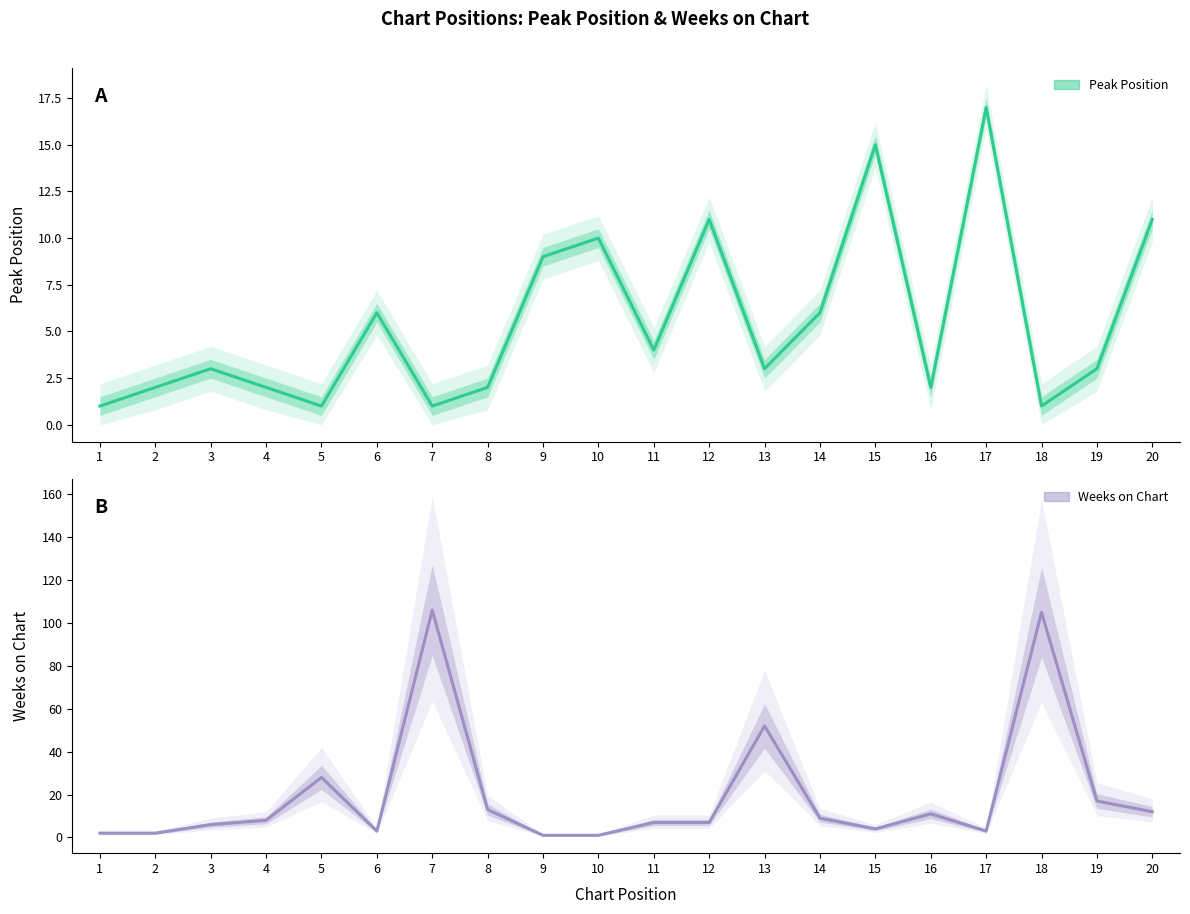

True or false: Weeks on Chart has a value of 71 at 18.

False